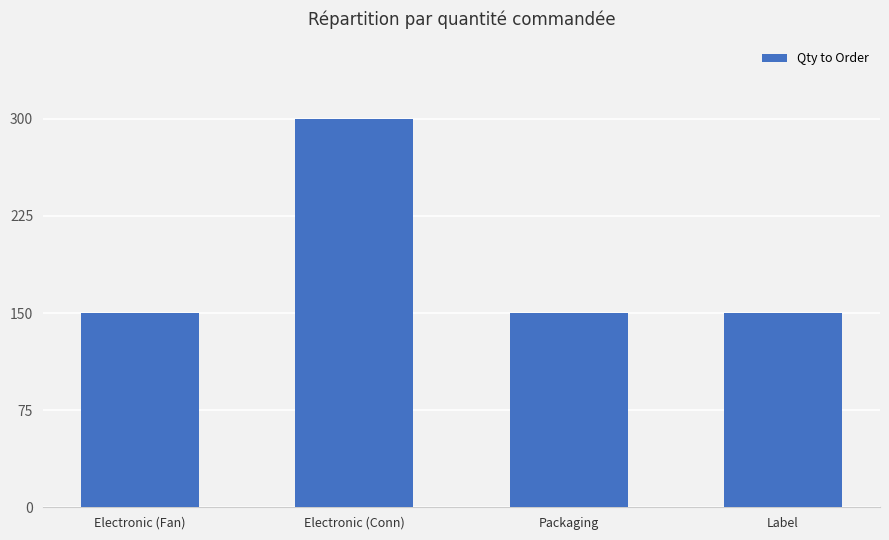

The chart shows a value of 300 at Electronic (Conn). True or false?

True